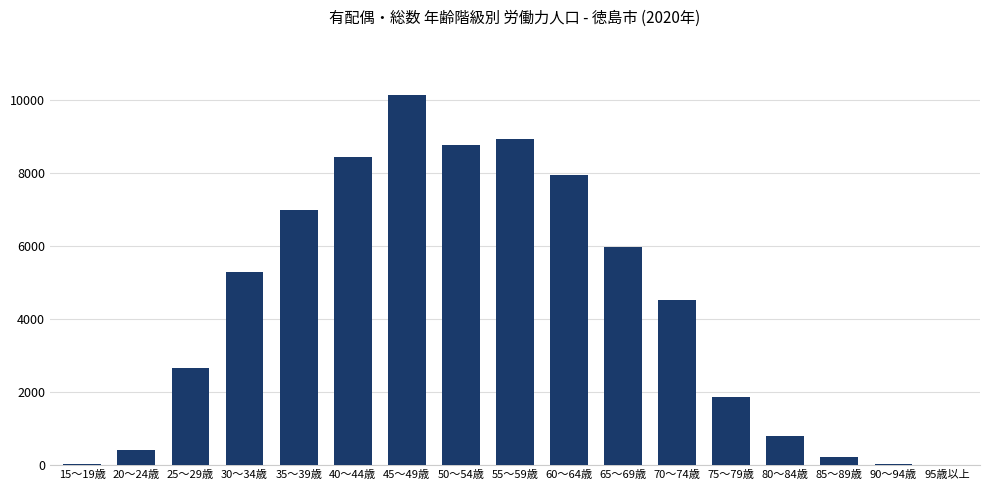

The value at 40～44歳 is 2760. True or false?

False